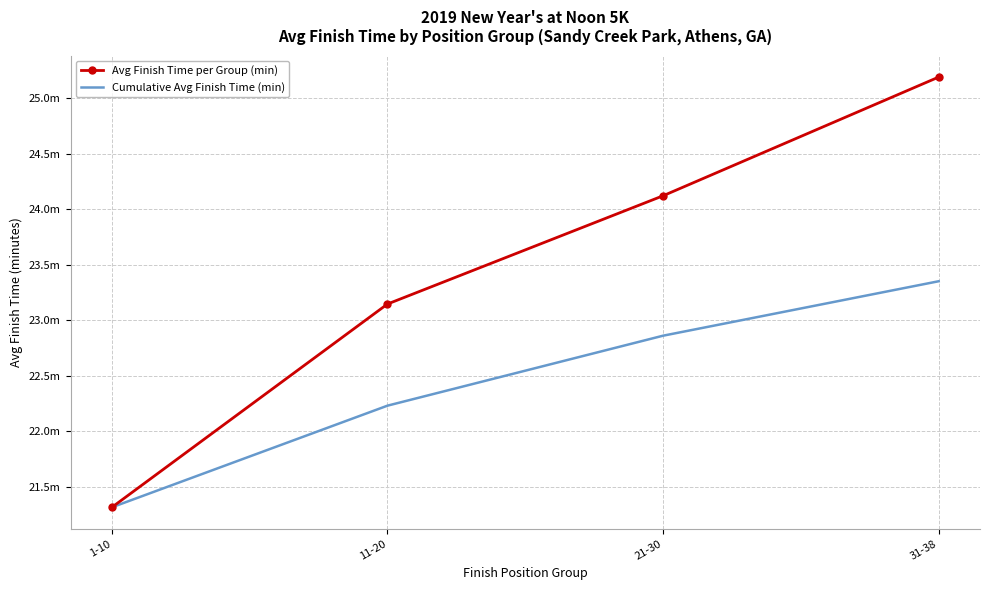

Reading right to left, transcribe all the data shown in this chart.

Avg Finish Time per Group (min): 25.2	24.1	23.1	21.3
Cumulative Avg Finish Time (min): 23.4	22.9	22.2	21.3